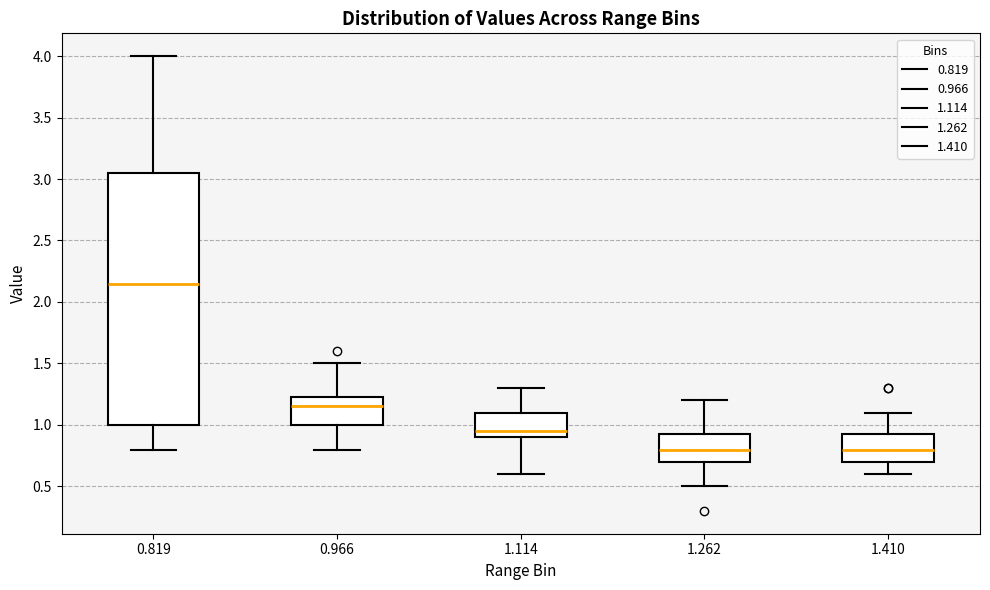

Where is the lower edge of the box at x = 1.262 on the y-axis? The values are not printed on the chart, so give them approximately, as read against the axis.

0.70